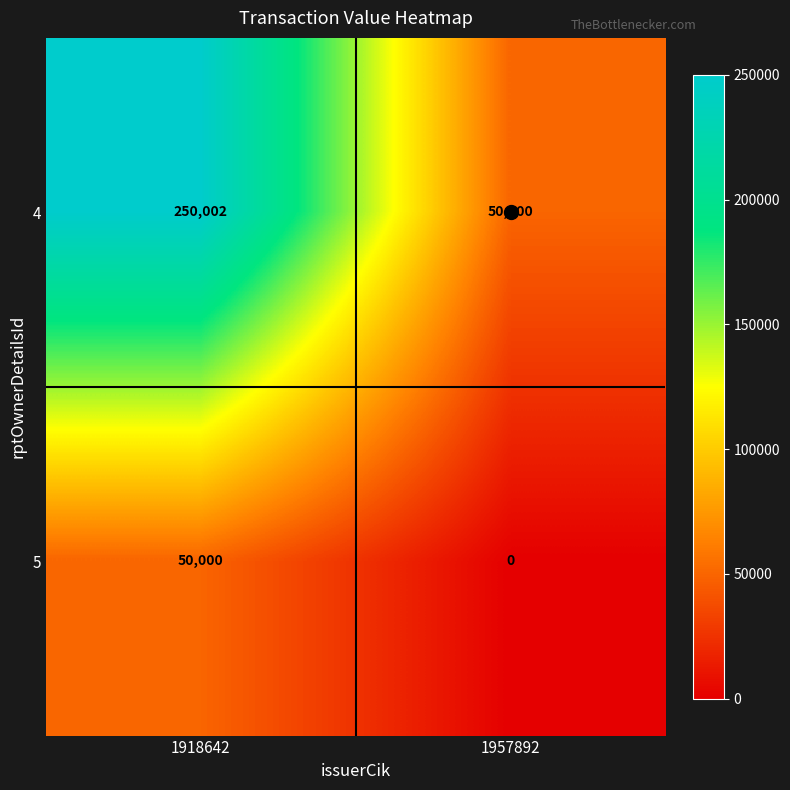

Rank the series by their maximum value, from lowest to highest.

5, 4